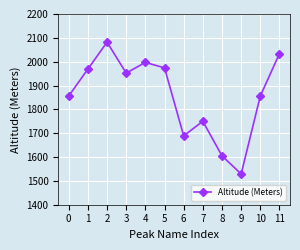

How many points are higher than both their immediate neighbors (excluding endpoints)?

3